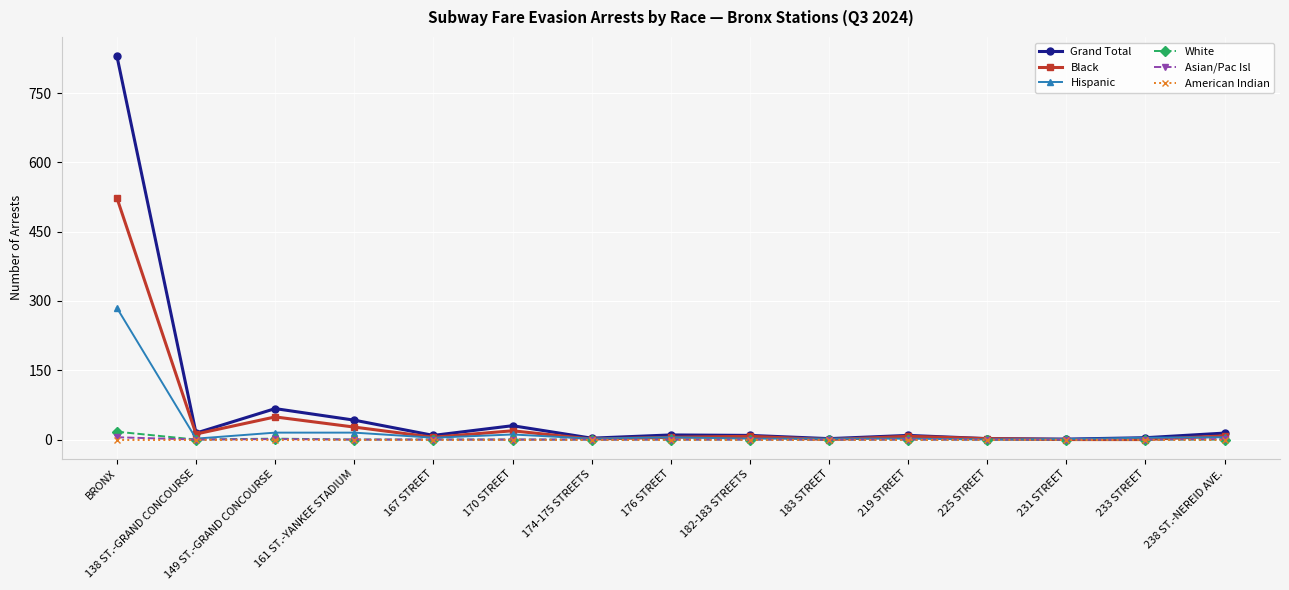

What is the label of the 8th point from the left?

176 STREET